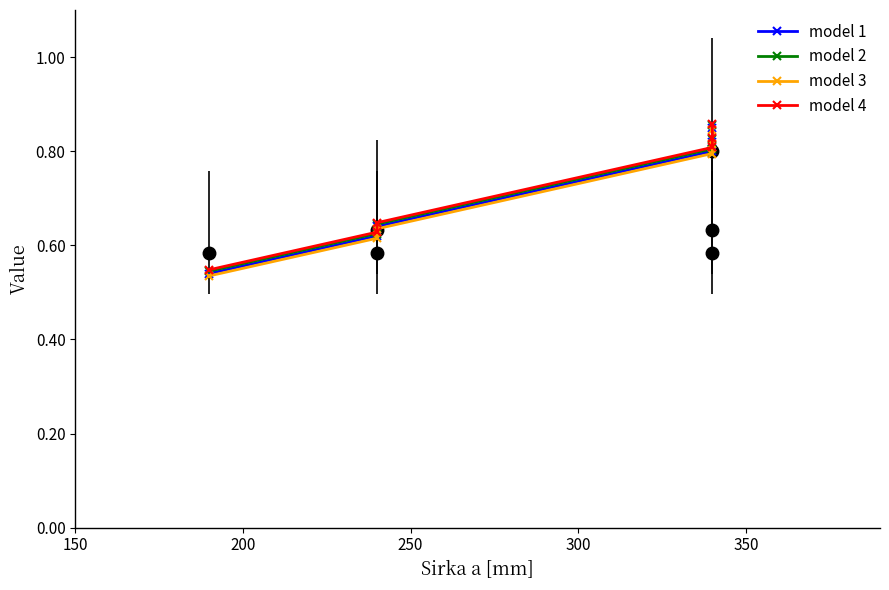

What is the value of the model 2 point at the 2nd from the left?

0.6